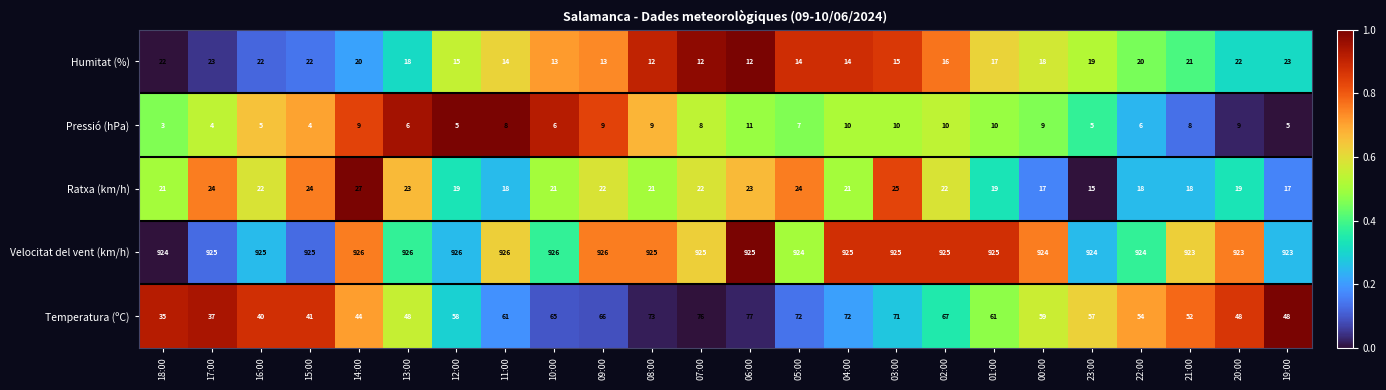

Is the value of Pressió (hPa) at 22:00 greater than the value of Velocitat del vent (km/h) at 00:00?

No